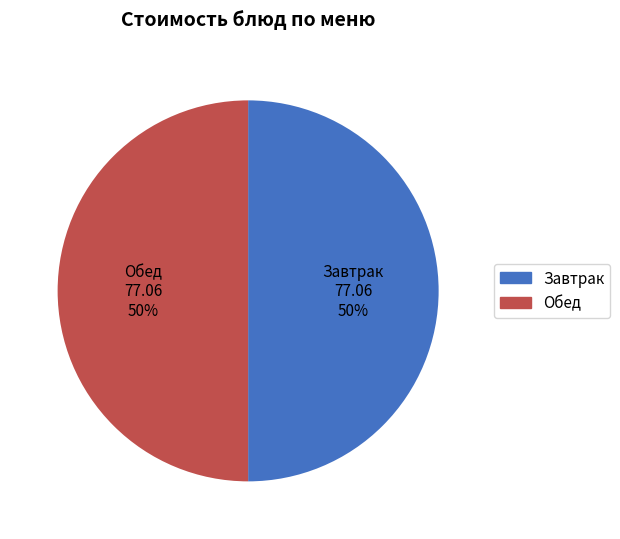

Is it true that Завтрак is 50% of the pie?

True